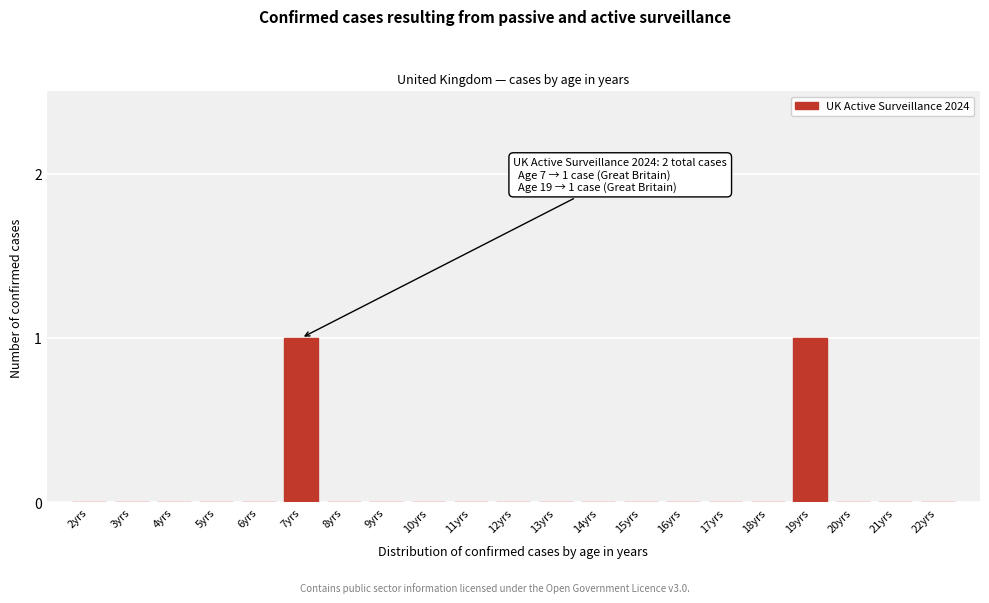

Reading left to right, what are all the values shown in this chart?

2yrs=0	3yrs=0	4yrs=0	5yrs=0	6yrs=0	7yrs=1	8yrs=0	9yrs=0	10yrs=0	11yrs=0	12yrs=0	13yrs=0	14yrs=0	15yrs=0	16yrs=0	17yrs=0	18yrs=0	19yrs=1	20yrs=0	21yrs=0	22yrs=0